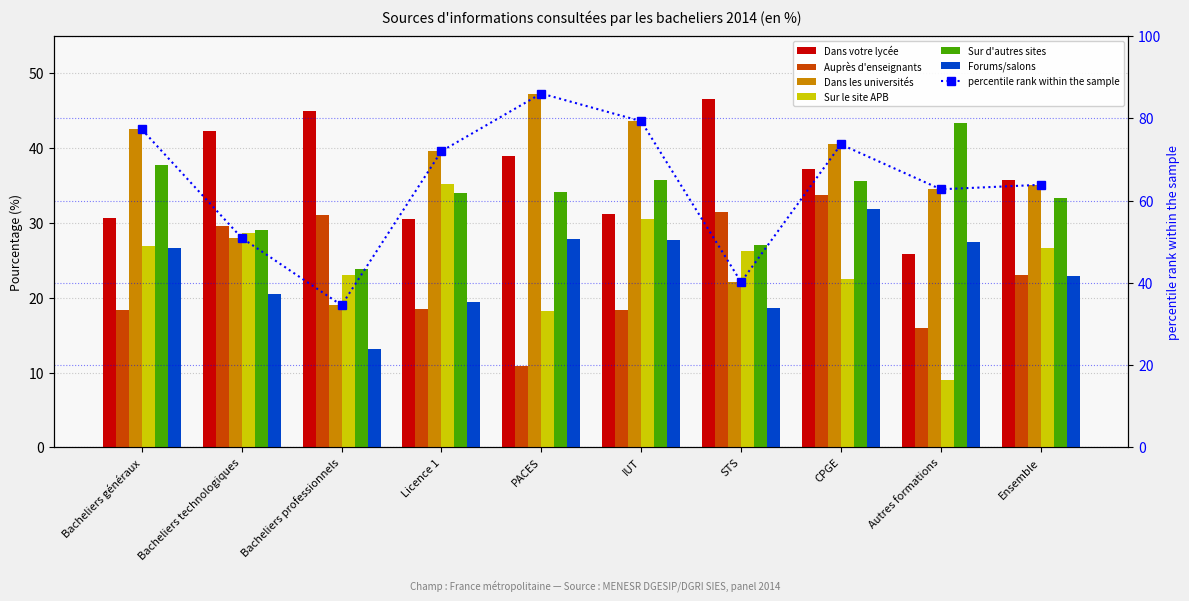

At which category is the sum across all series the highest?

CPGE